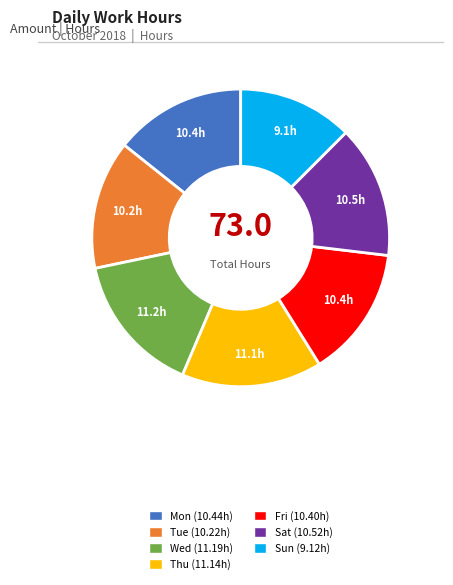

Count the number of slices in the pie.

7